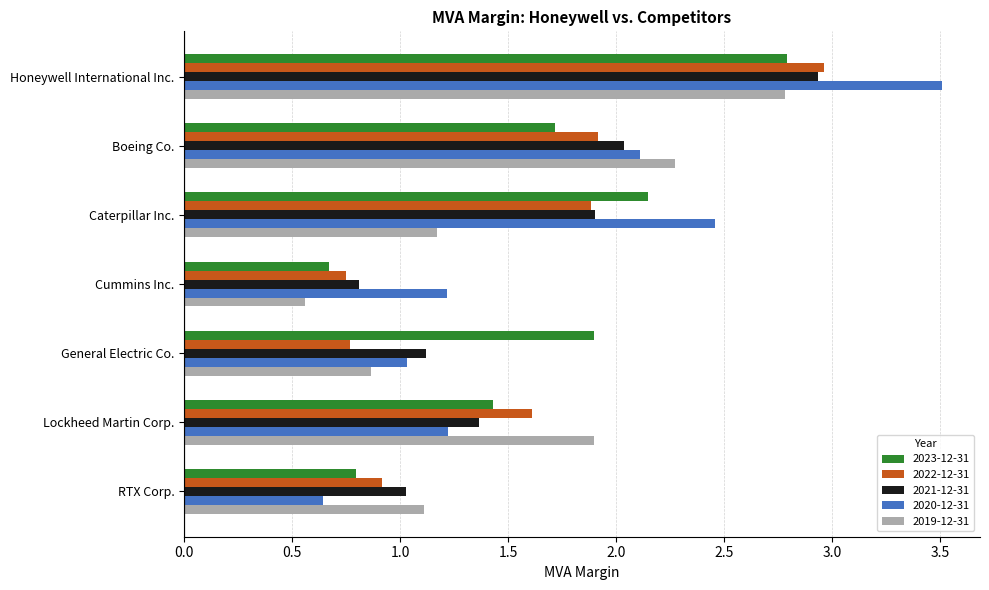

What is the difference between the highest and lowest values at General Electric Co.?

1.1